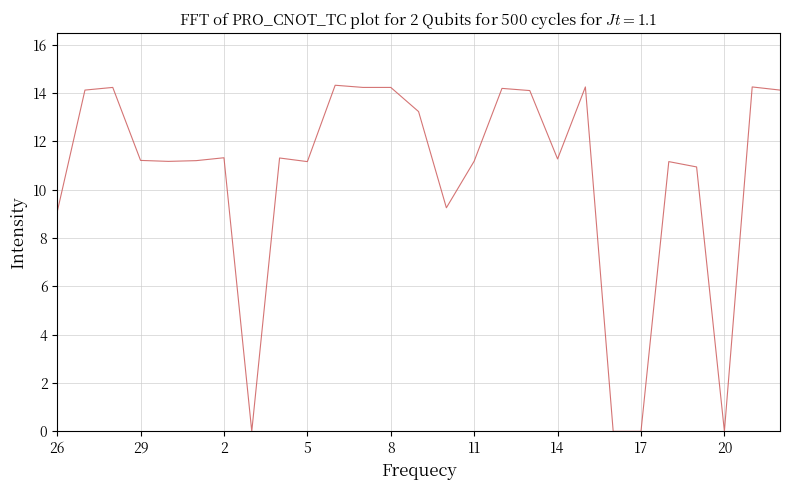

What is the greatest value displayed?

14.3